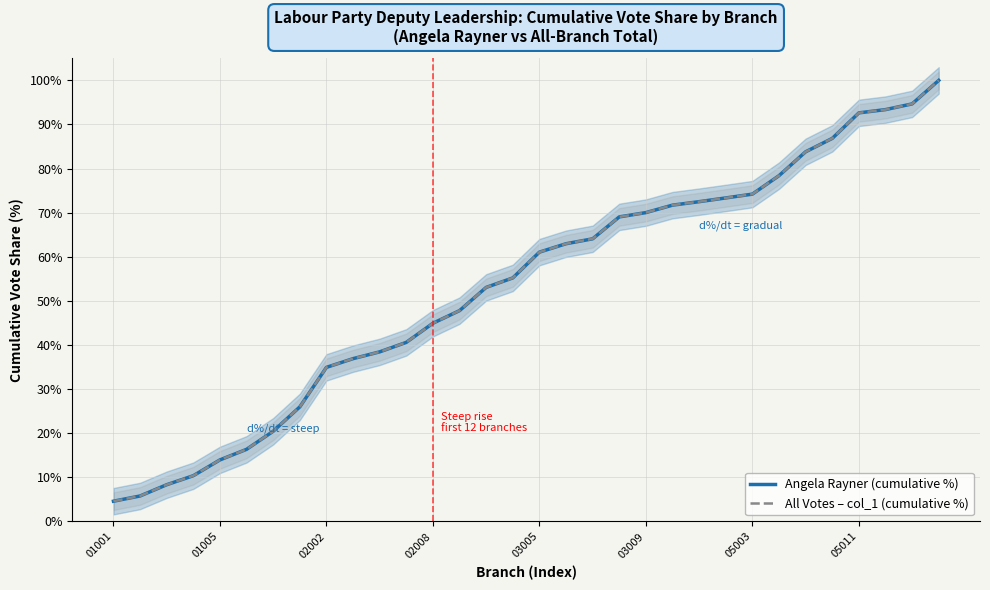

What is the smallest value displayed?

4.6